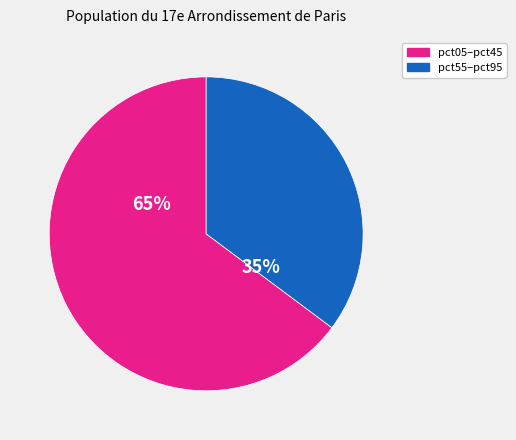

To the nearest percent, what is the average slice percentage?

50%